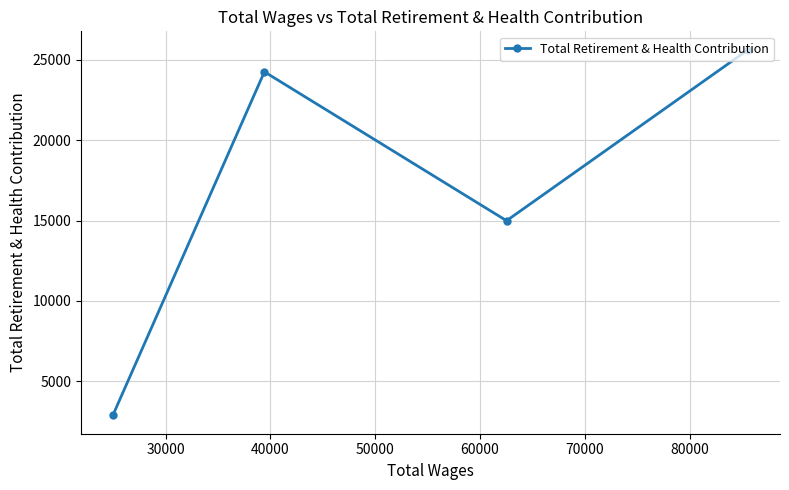

Reading left to right, what are all the values shown in this chart?

2870	24258	14989	25638